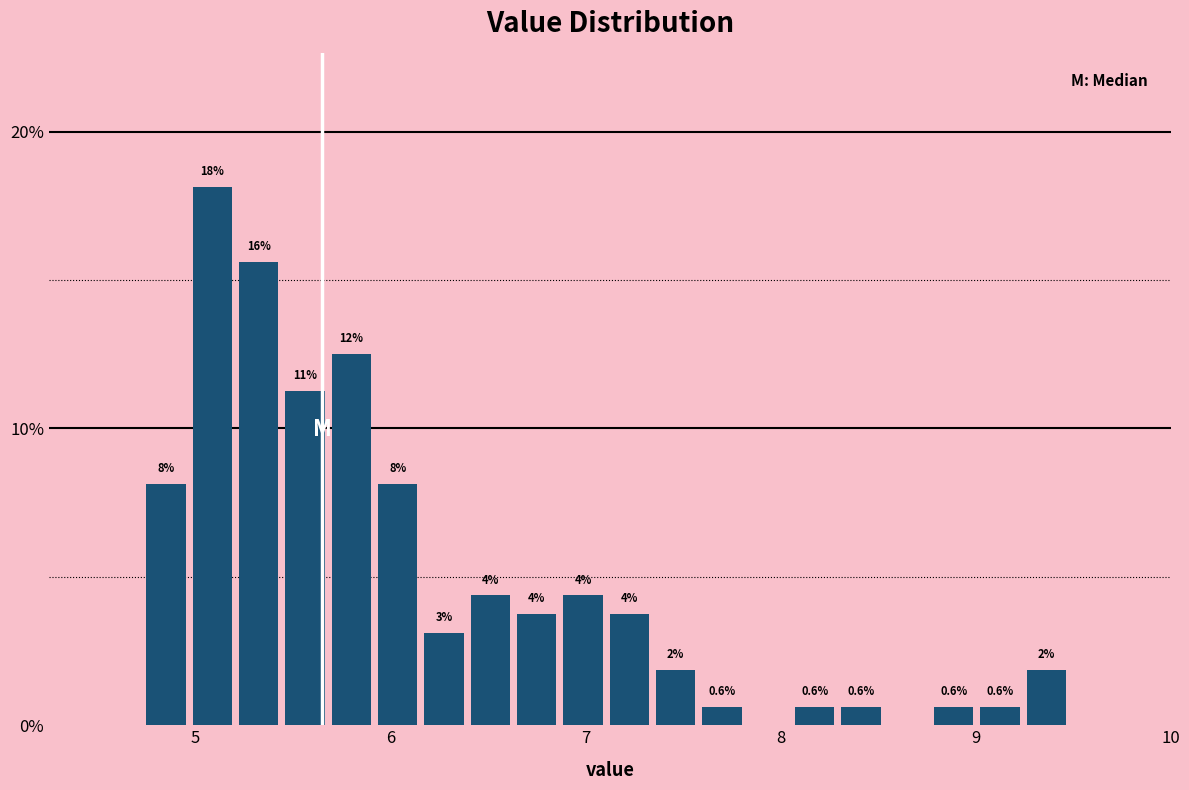

Read against the x-axis, roughly where is the centre of the tallest bar?

5.1